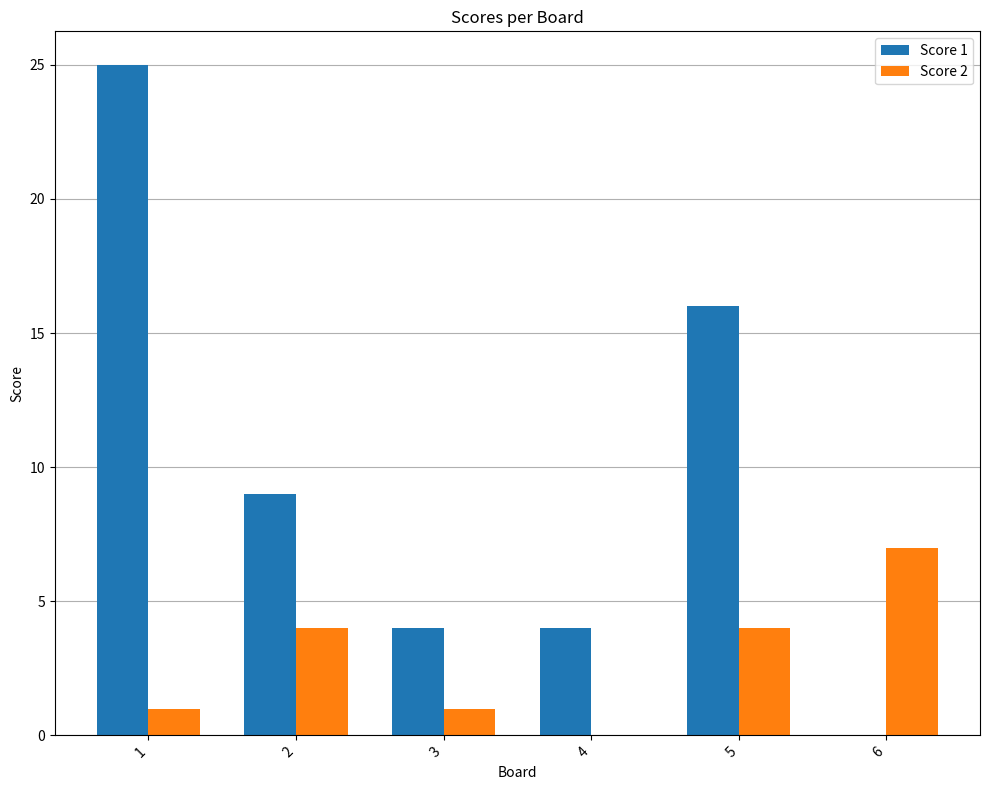

What is the total value across all series at 4?

4